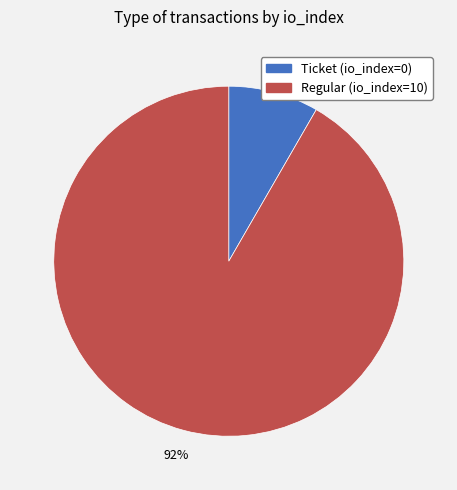

Which slice is the smallest?

Ticket